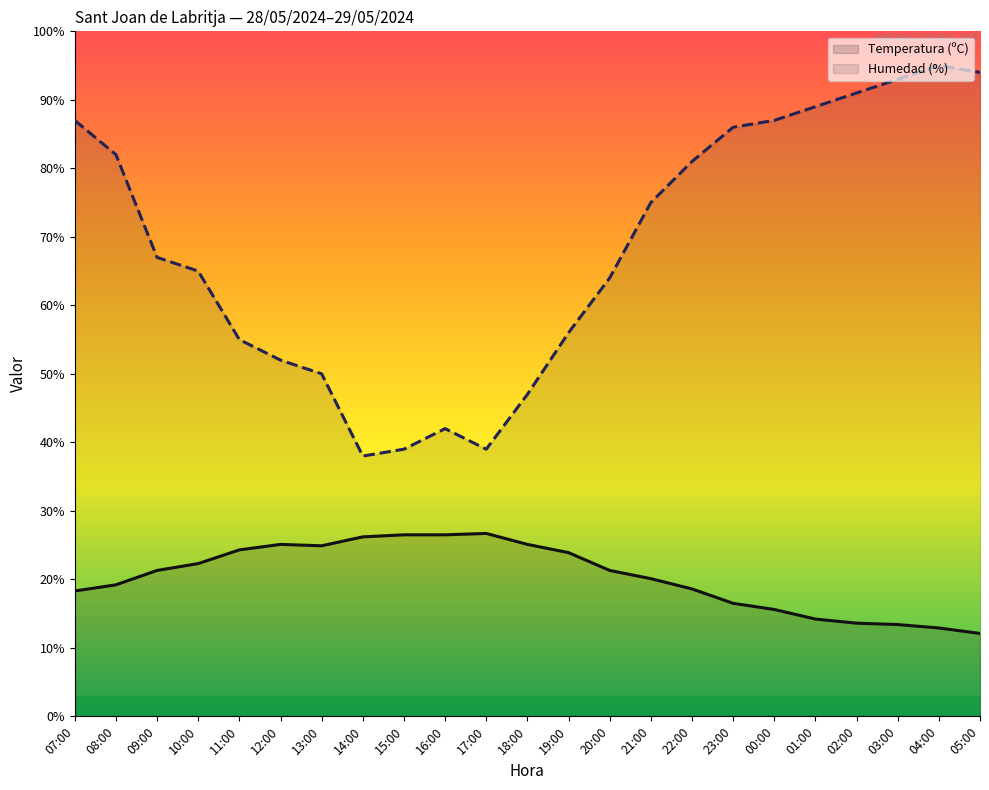

True or false: Humedad (%) and Temperatura (ºC) intersect in this chart.

False